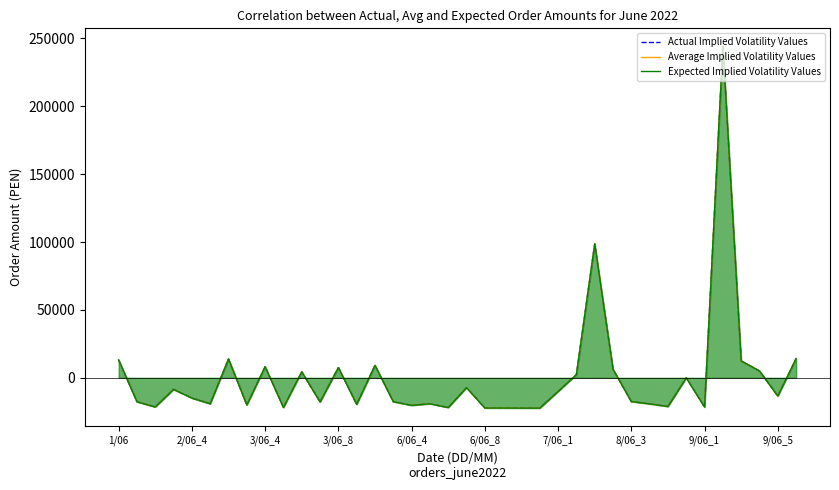

Rank the series by their maximum value, from lowest to highest.

Actual Implied Volatility Values, Average Implied Volatility Values, Expected Implied Volatility Values